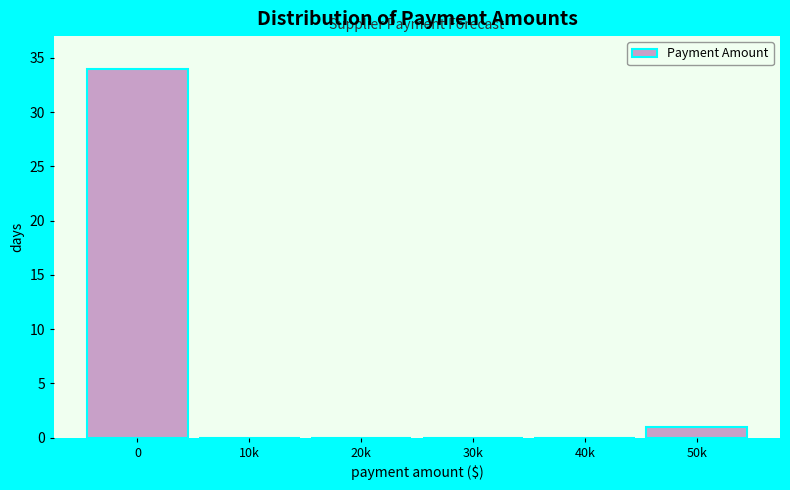

Reading right to left, transcribe all the data shown in this chart.

50k=1	40k=0	30k=0	20k=0	10k=0	0=34